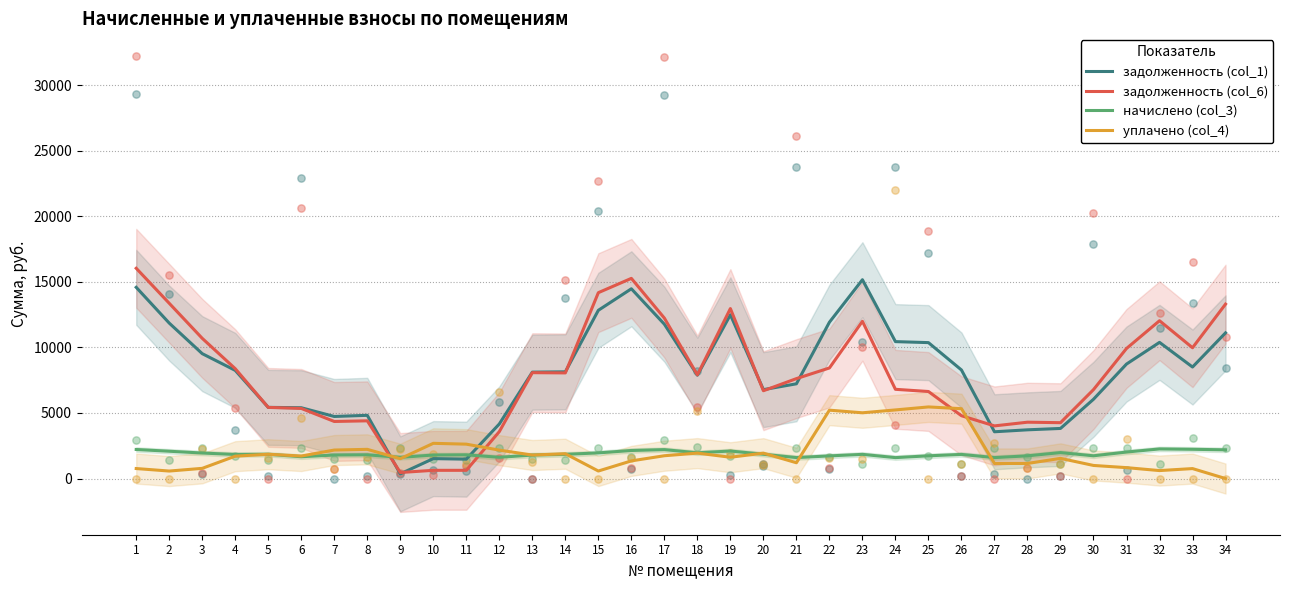

What is the total value across all series at 25?

24202.6